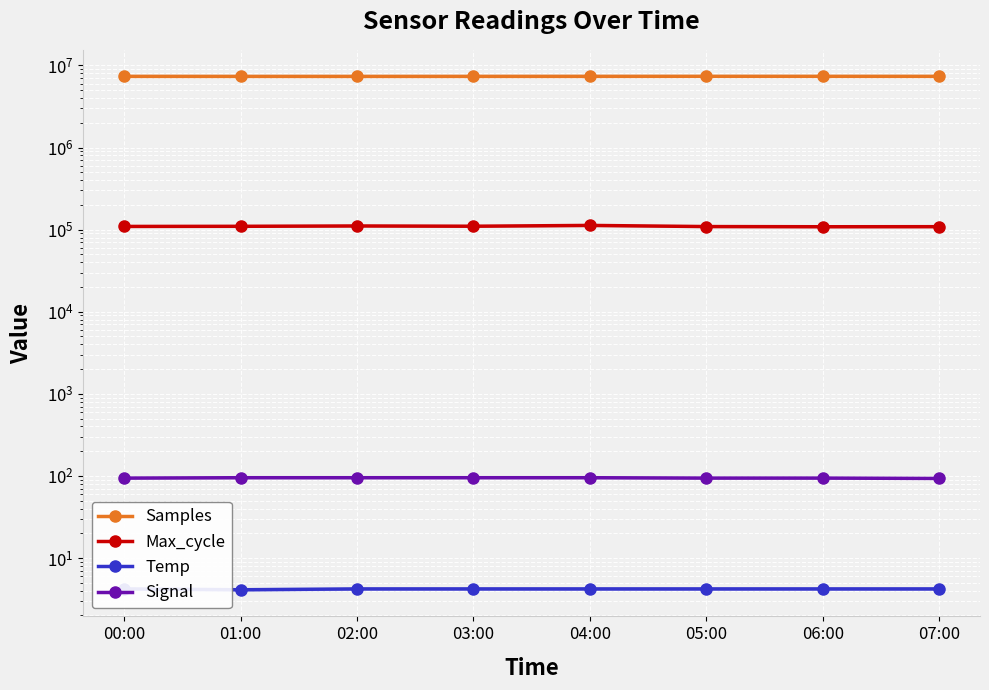

Reading left to right, extract all data points from this chart.

Samples: 00:00=7358288.0	01:00=7349256.0	02:00=7348139.0	03:00=7354032.0	04:00=7360961.0	05:00=7365012.0	06:00=7362504.0	07:00=7358844.0
Max_cycle: 00:00=109310.0	01:00=109703.0	02:00=110779.0	03:00=109965.0	04:00=112493.0	05:00=108915.0	06:00=108383.0	07:00=108577.0
Temp: 00:00=4.2	01:00=4.1	02:00=4.2	03:00=4.2	04:00=4.2	05:00=4.2	06:00=4.2	07:00=4.2
Signal: 00:00=94.0	01:00=95.0	02:00=95.0	03:00=95.0	04:00=95.0	05:00=94.0	06:00=94.0	07:00=93.0